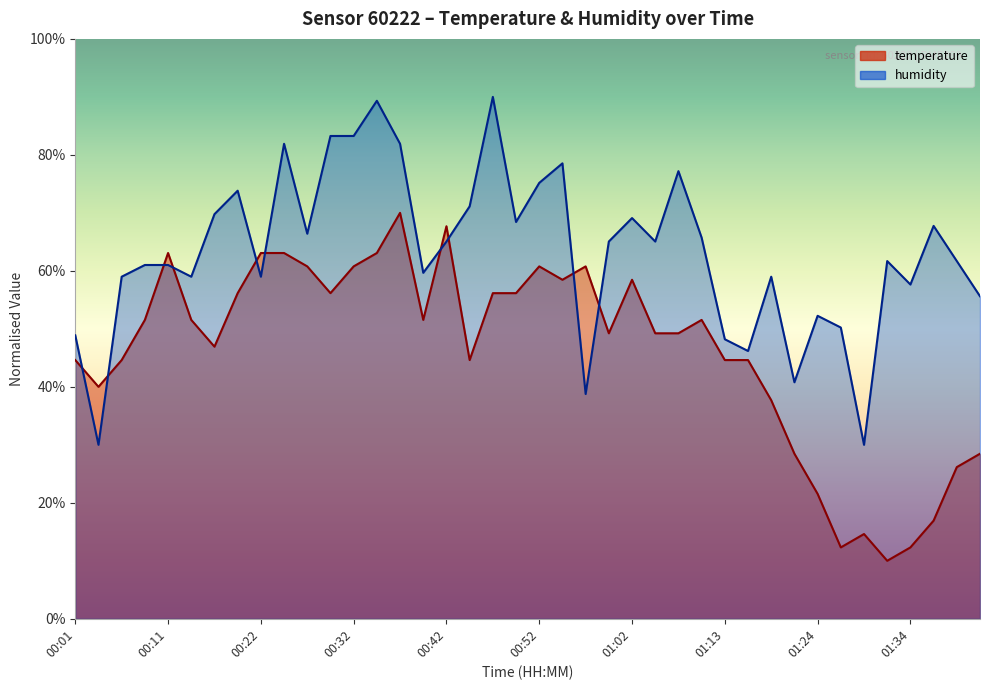

List the labels in order of humidity value, smallest first.

00:04, 01:29, 00:57, 01:21, 01:16, 01:13, 00:01, 01:26, 01:24, 01:42, 01:34, 00:06, 00:14, 00:22, 01:18, 00:39, 00:09, 00:11, 01:32, 01:39, 00:42, 01:00, 01:05, 01:10, 00:27, 01:37, 00:50, 01:02, 00:16, 00:44, 00:19, 00:52, 01:08, 00:55, 00:24, 00:37, 00:29, 00:32, 00:34, 00:47